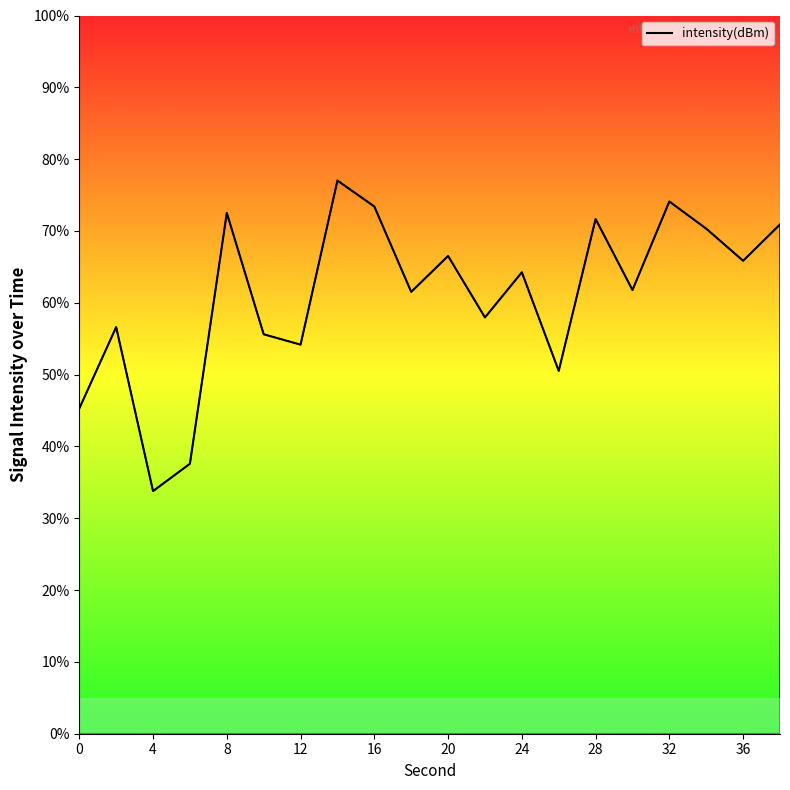

Between −4 and 40, which is larger?

40